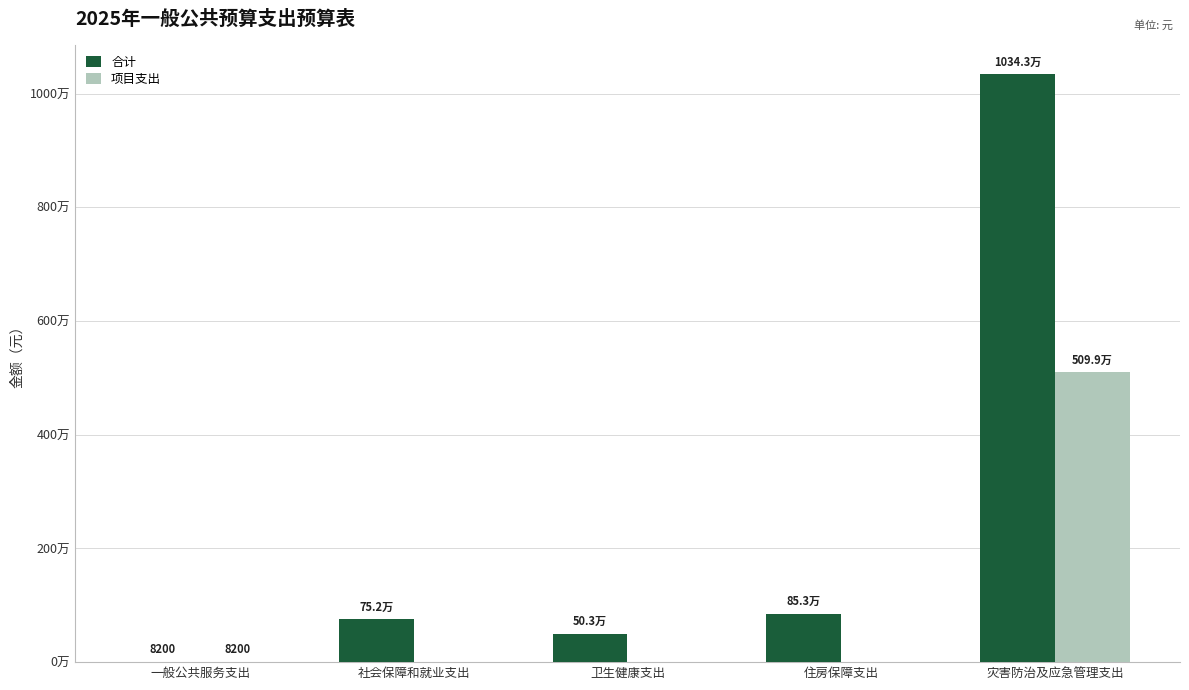

Reading left to right, transcribe all the data shown in this chart.

合计: 一般公共服务支出=8200.0	社会保障和就业支出=751591.2	卫生健康支出=502856.2	住房保障支出=853380.0	灾害防治及应急管理支出=10343220.9
项目支出: 一般公共服务支出=8200.0	社会保障和就业支出=0.0	卫生健康支出=0.0	住房保障支出=0.0	灾害防治及应急管理支出=5098500.0